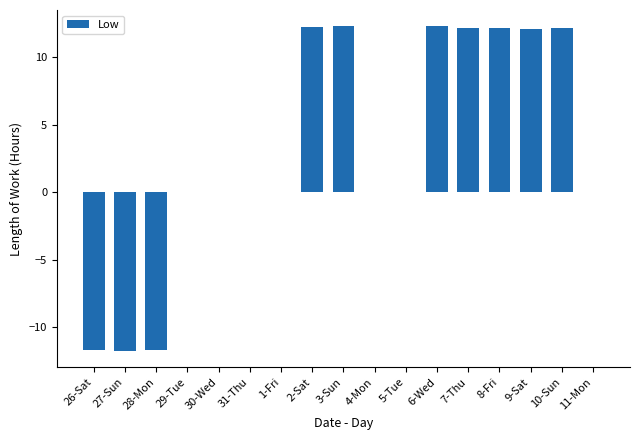

Read the value at 28-Mon.

-11.7